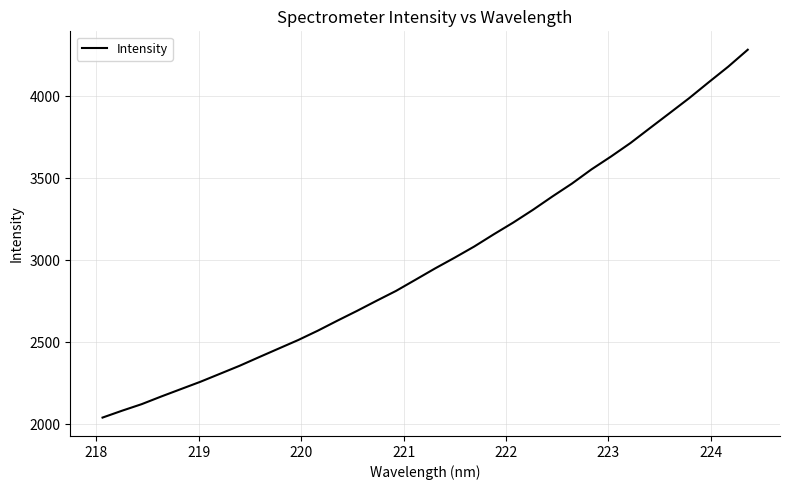

What is the greatest value displayed?

4284.5